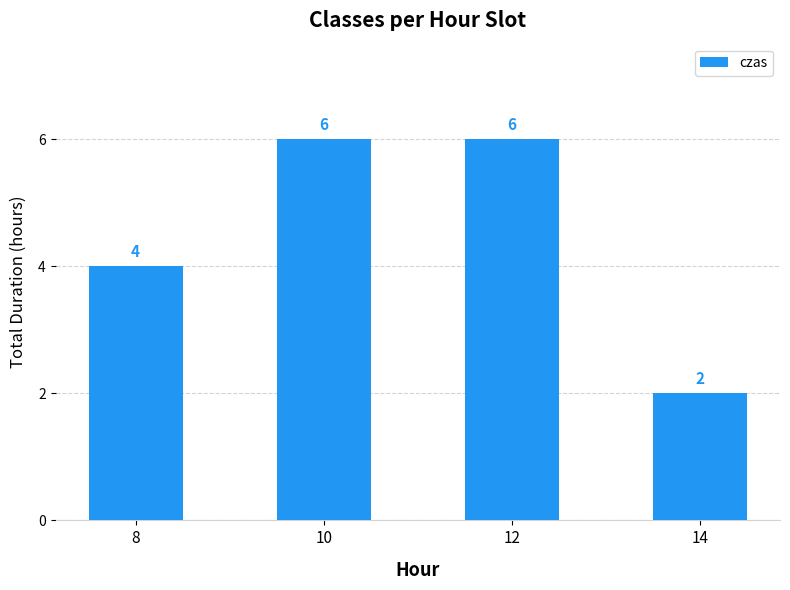

Reading left to right, transcribe all the data shown in this chart.

4	6	6	2